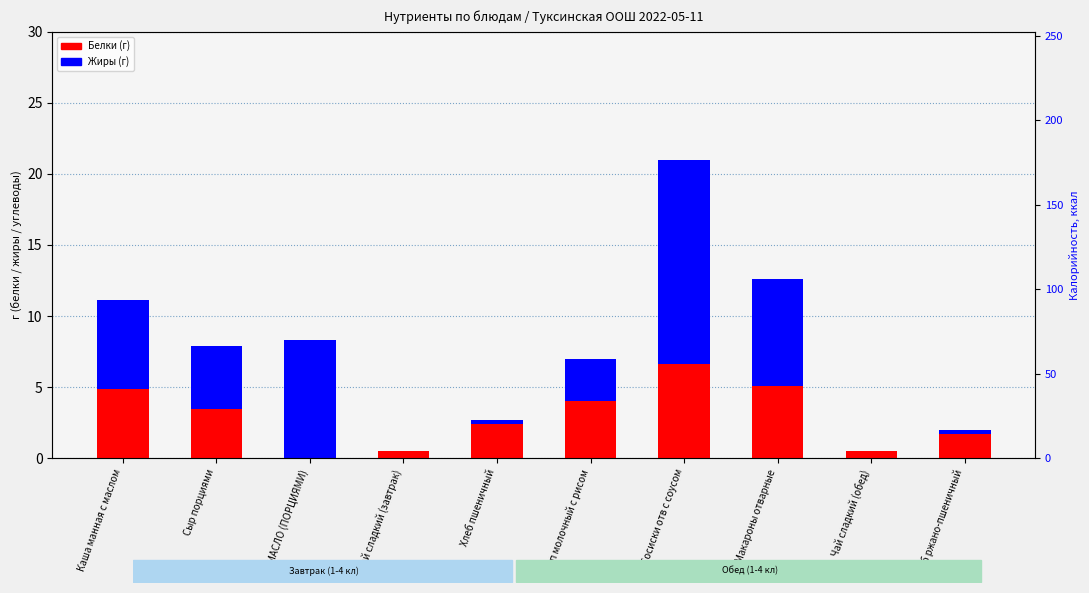

Is it true that Белки equals 6.7 at Сосиски отв с соусом?

True